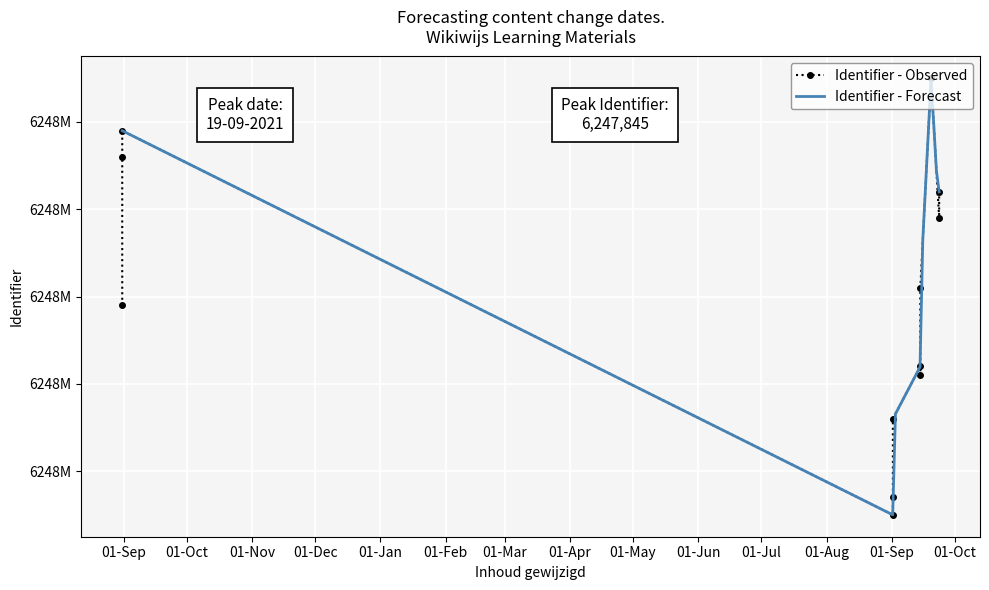

What is the sum of all values?

74973842